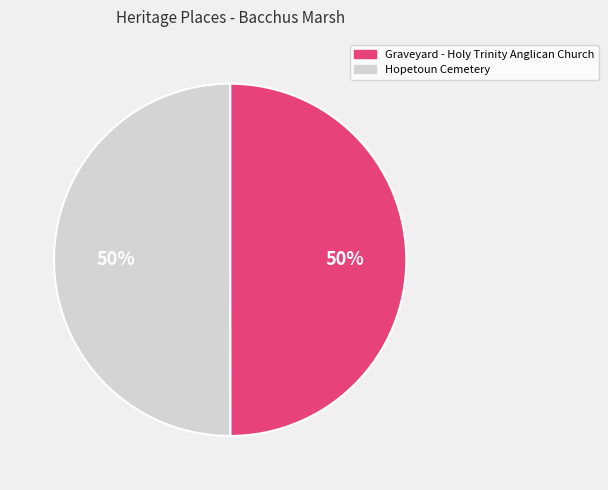

Count the number of slices in the pie.

2